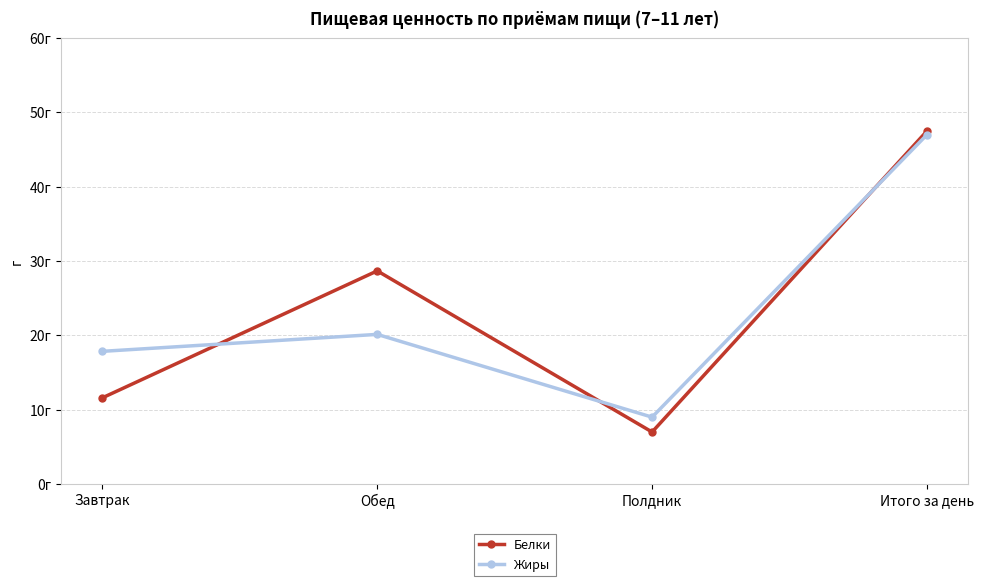

Between Полдник and Итого за день, which series saw the biggest shift?

Белки